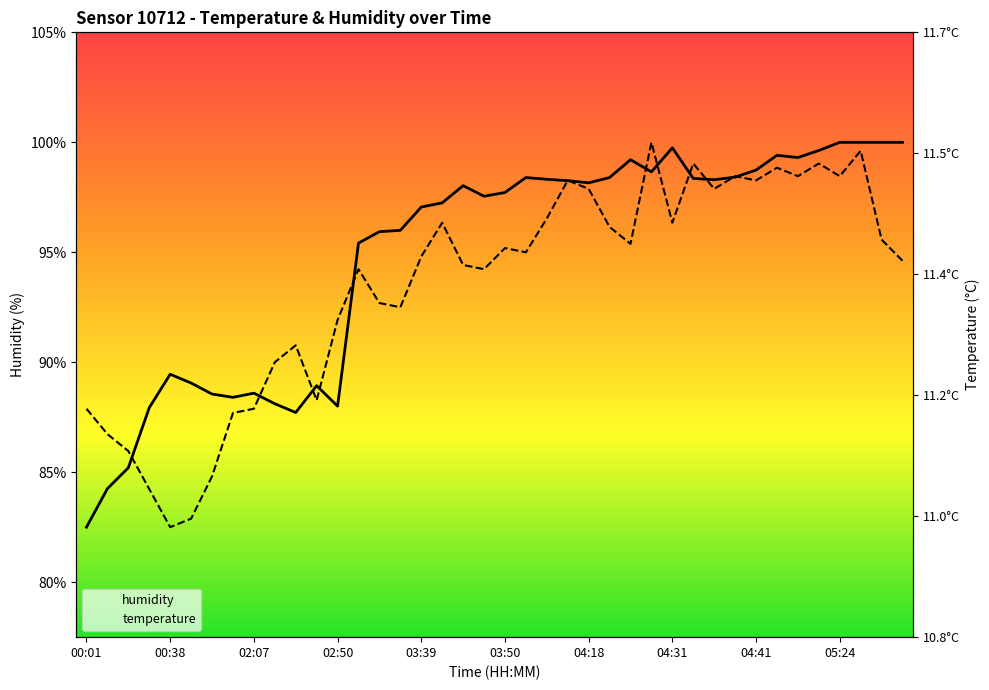

Which series ends up on top after the final intersection of temperature and humidity?

humidity